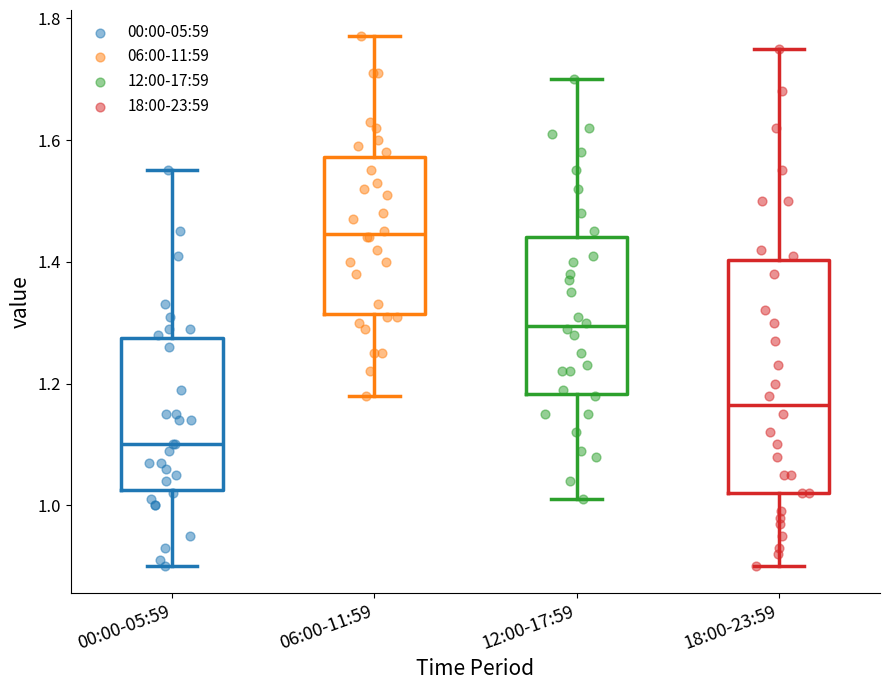

Comparing the boxes themselves (not the whiskers), which one is the tallest?

18:00-23:59